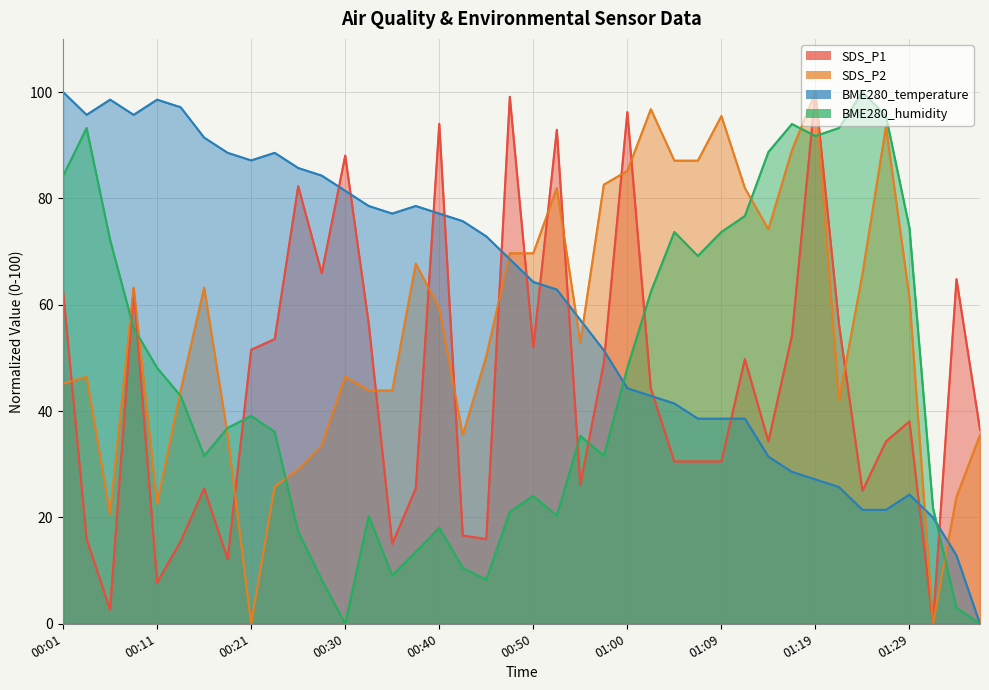

What are all the series names shown in the legend?

SDS_P1, SDS_P2, BME280_temperature, BME280_humidity